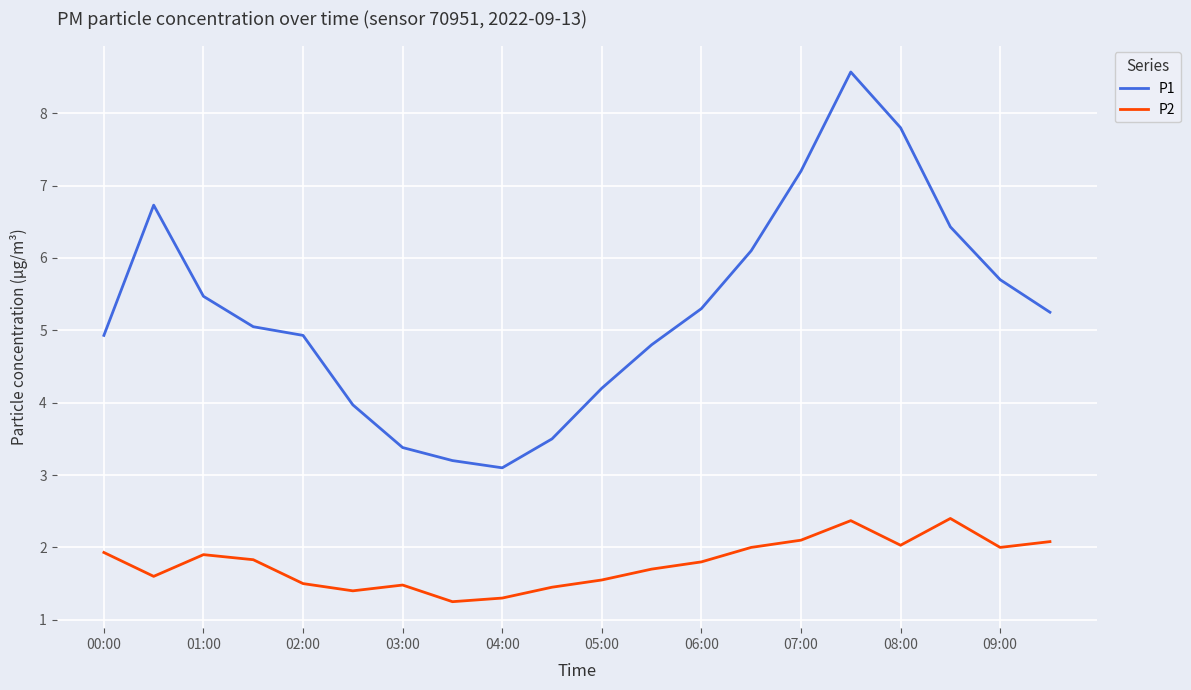

What is the difference between the maximum and minimum values in the P1 series?

5.5